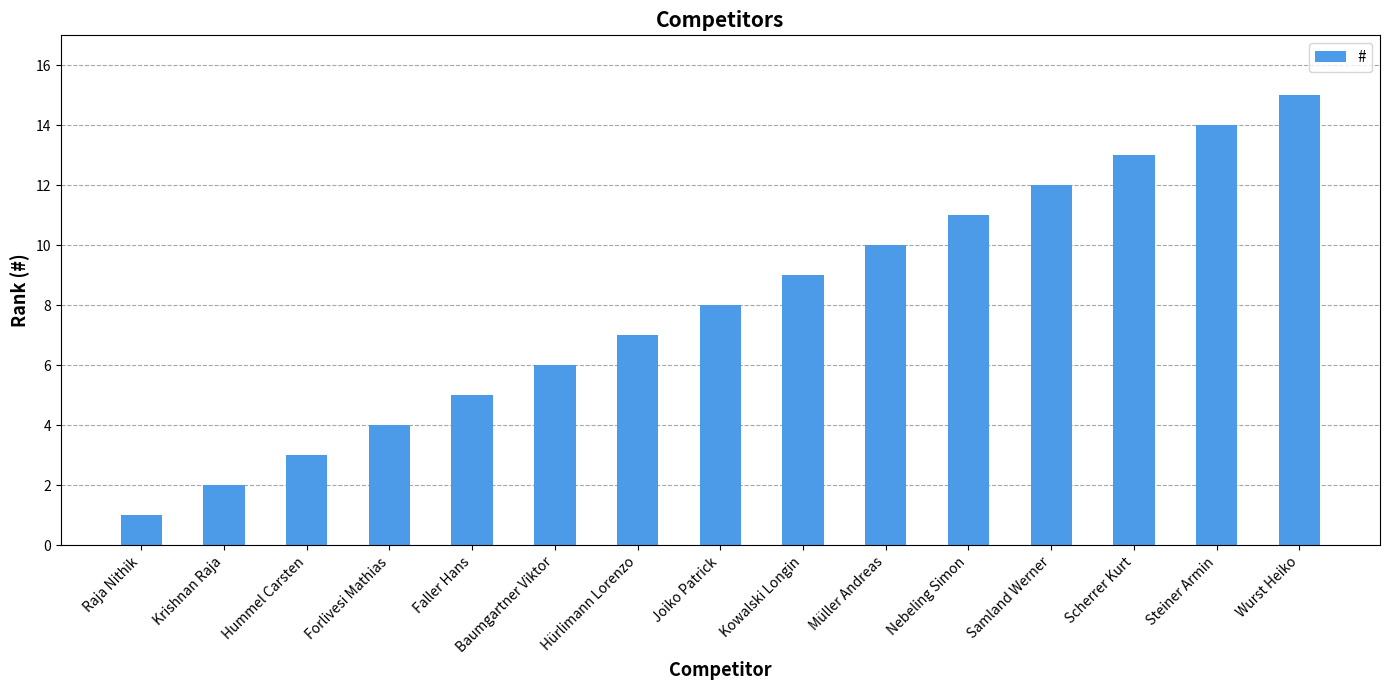

What is the label of the 2nd bar from the right?

Steiner Armin